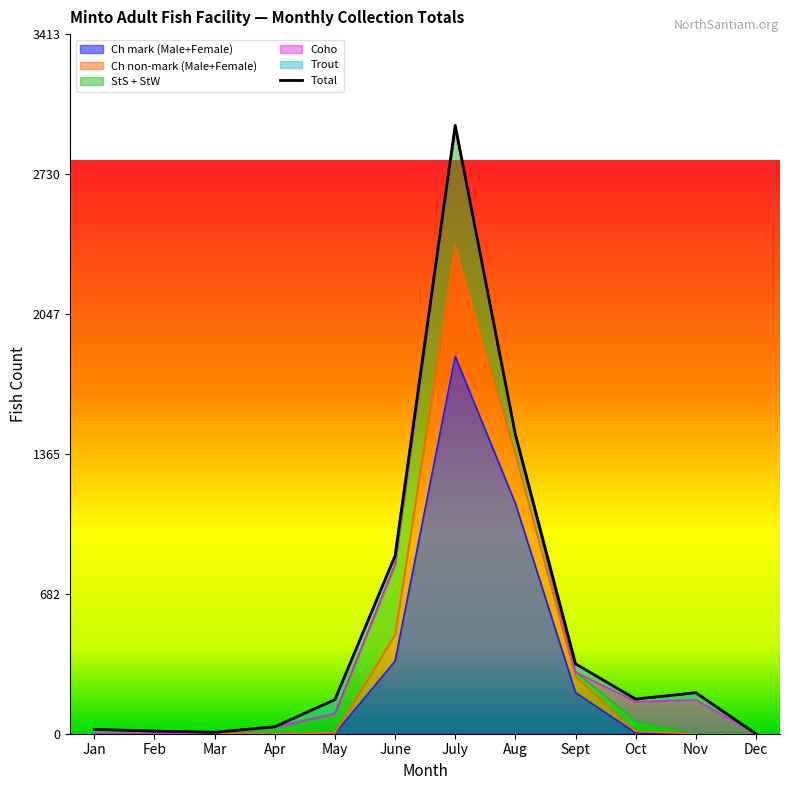

What is the label of the 8th point from the left?

Aug